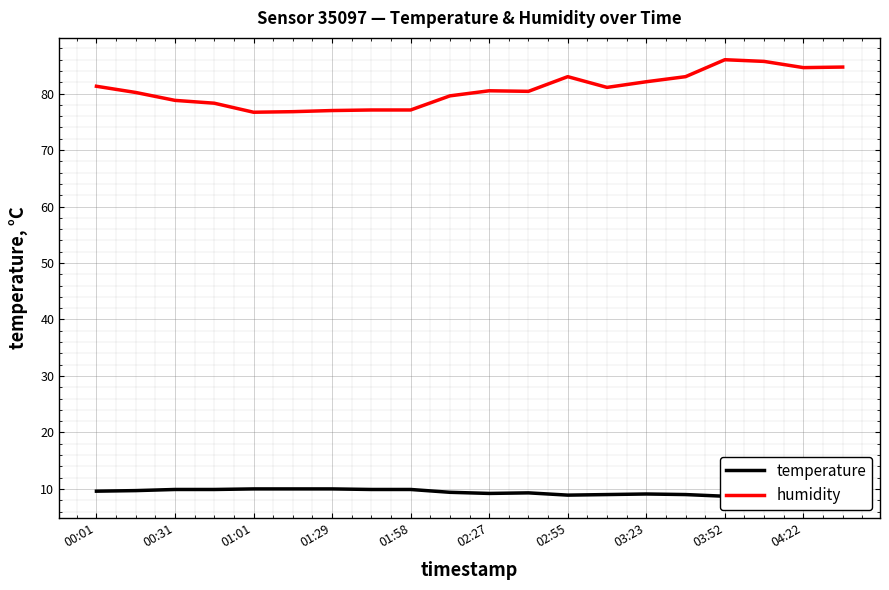

True or false: temperature and humidity intersect in this chart.

False